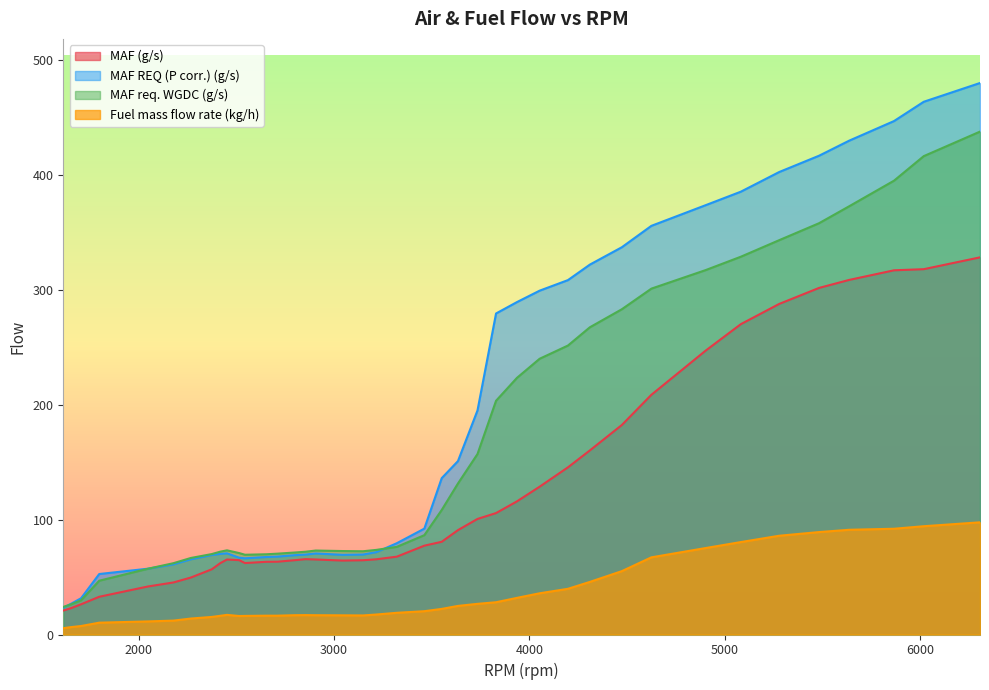

True or false: MAF (g/s) and Fuel mass flow rate (kg/h) intersect in this chart.

False